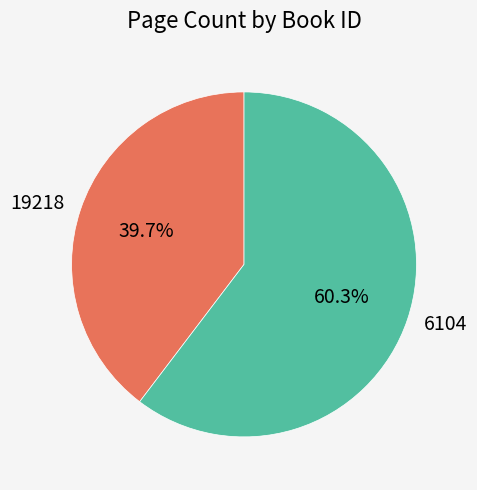

What is the largest slice in the pie chart?

6104